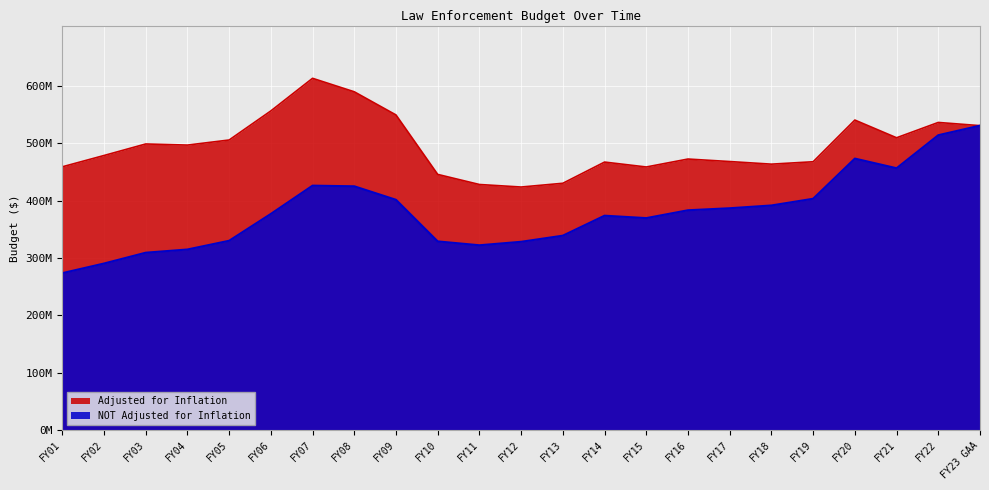

Where is the first local maximum for Adjusted for Inflation?

FY03